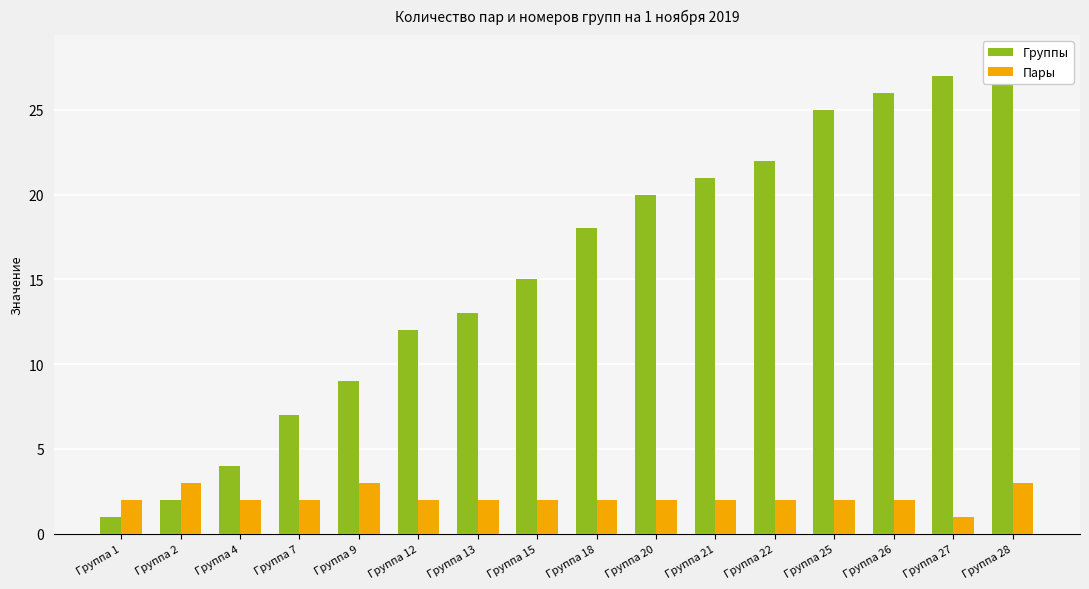

Rank the categories by Пары value from lowest to highest.

Группа 27, Группа 1, Группа 4, Группа 7, Группа 12, Группа 13, Группа 15, Группа 18, Группа 20, Группа 21, Группа 22, Группа 25, Группа 26, Группа 2, Группа 9, Группа 28